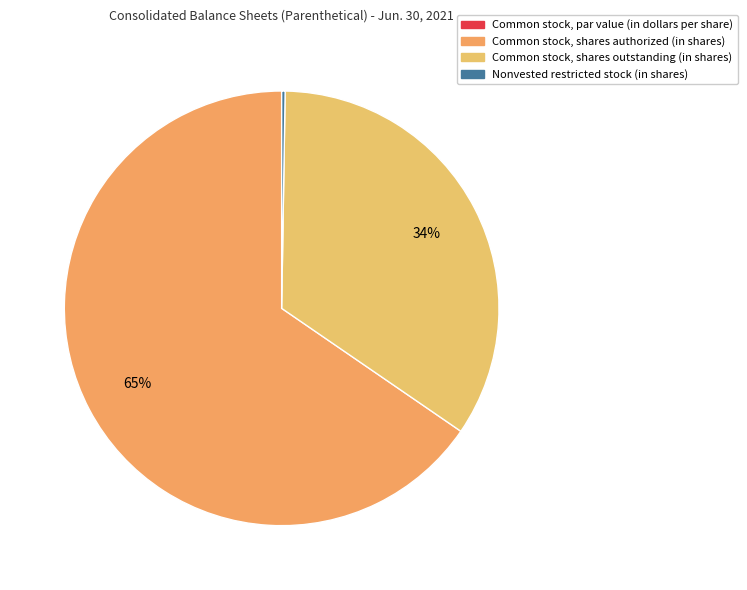

Between Common stock, shares authorized (in shares) and Nonvested restricted stock (in shares), which is larger?

Common stock, shares authorized (in shares)